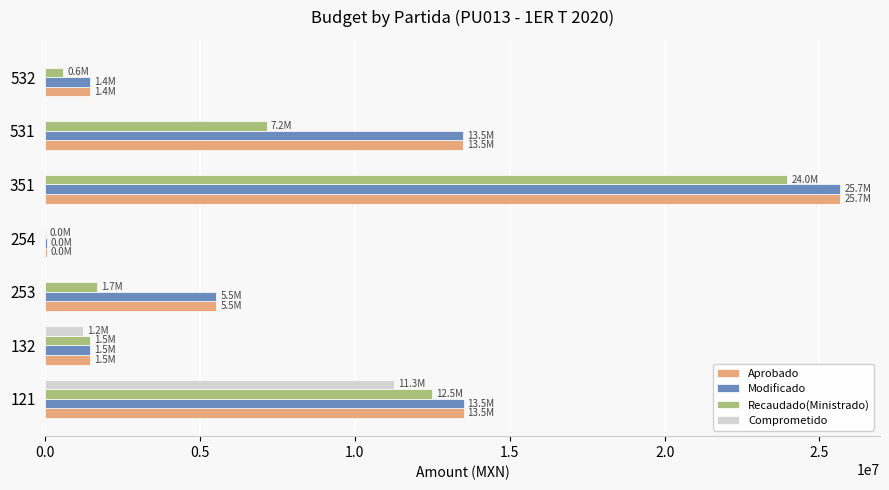

What is the sum of all Modificado values?

61159575.0